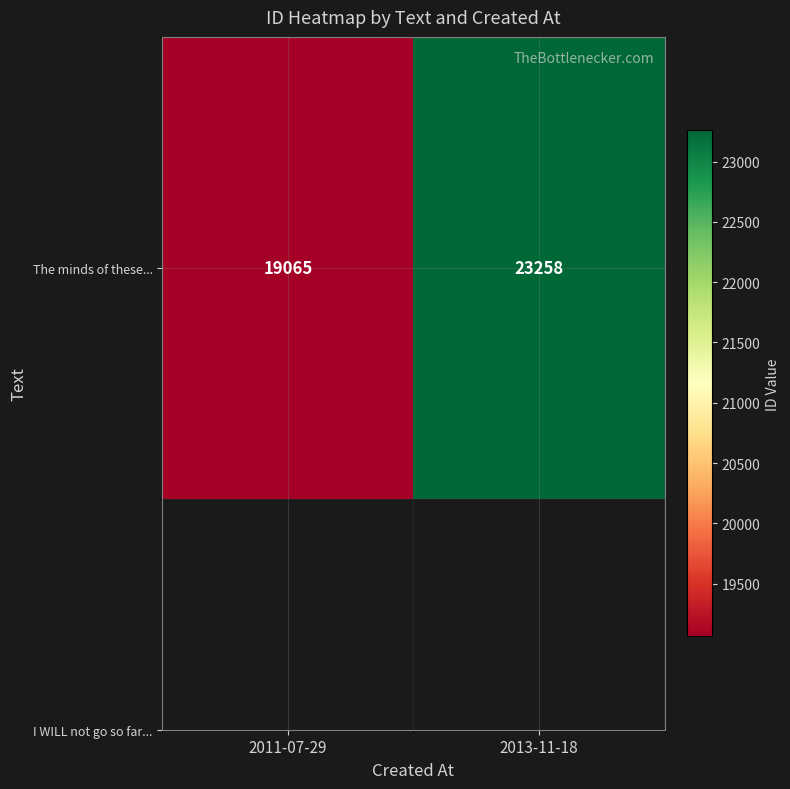

Rank the categories by value from lowest to highest.

2011-07-29, 2013-11-18